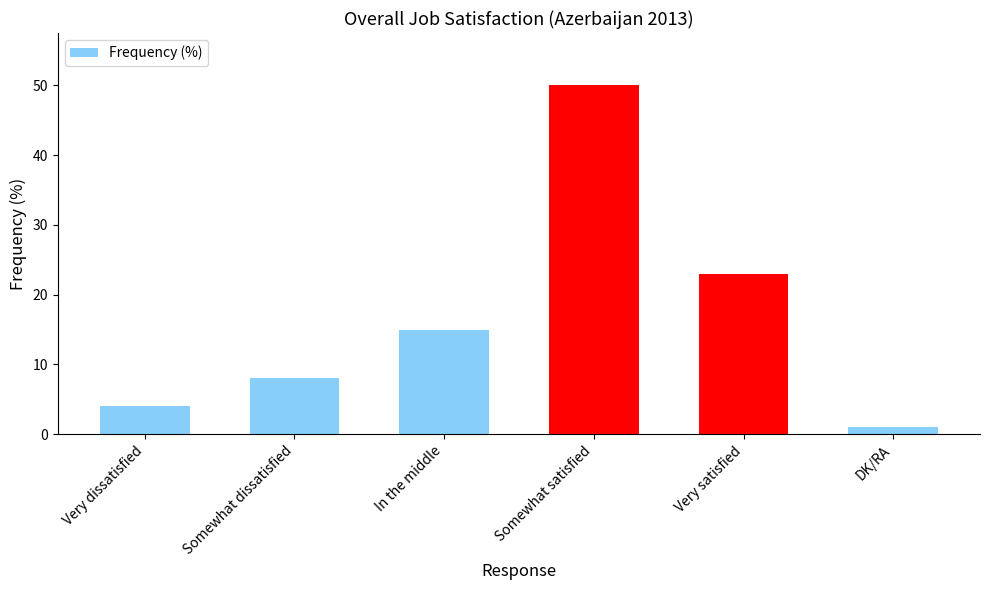

What is the difference between the second highest and minimum values?

22